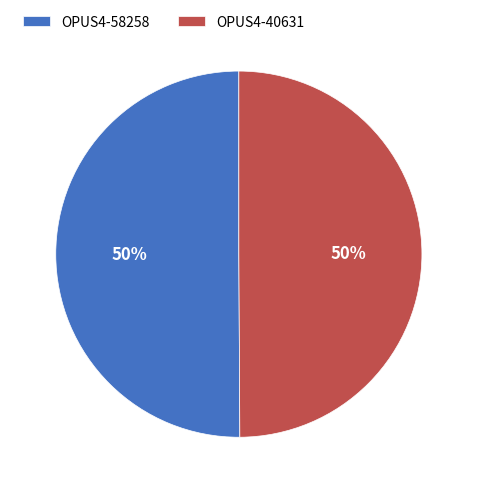

To the nearest percent, what is the combined percentage of OPUS4-40631 and OPUS4-58258?

100%